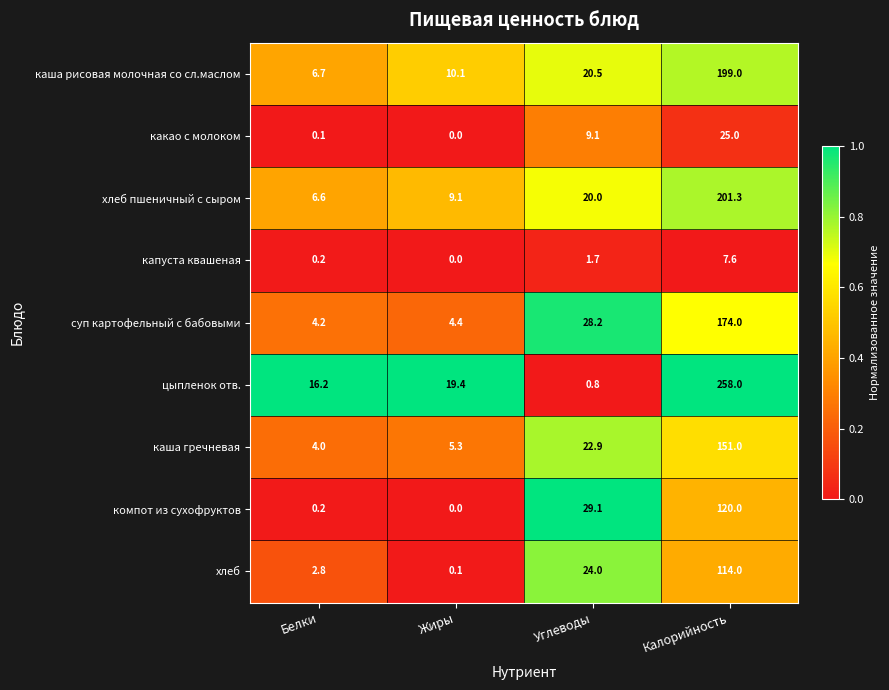

Which category has the highest value in the цыпленок отв. series?

Калорийность